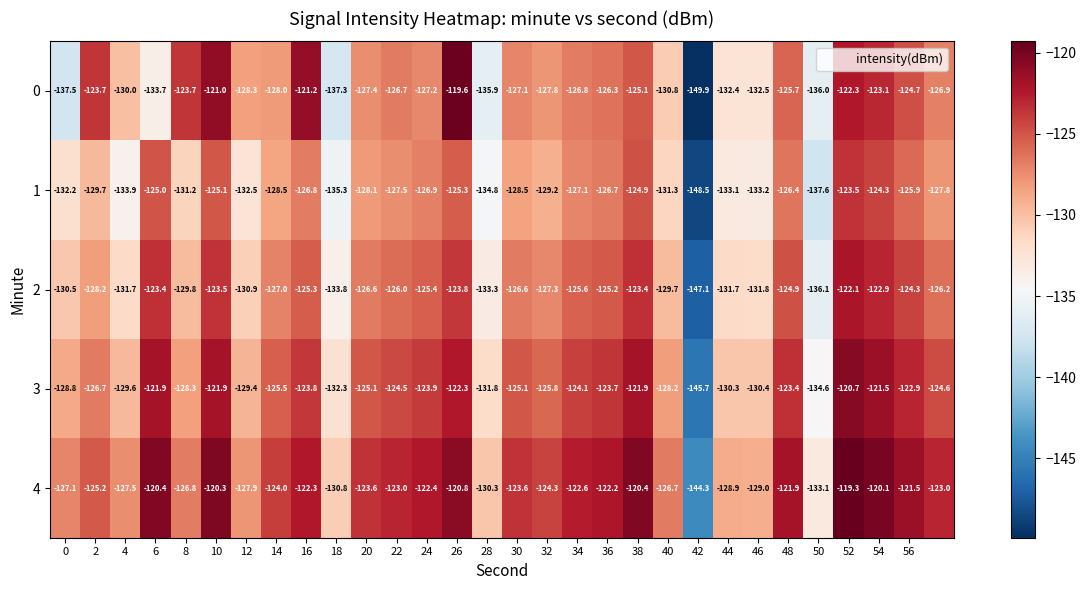

List the series in order of their peak value, lowest first.

1, 2, 3, 0, 4